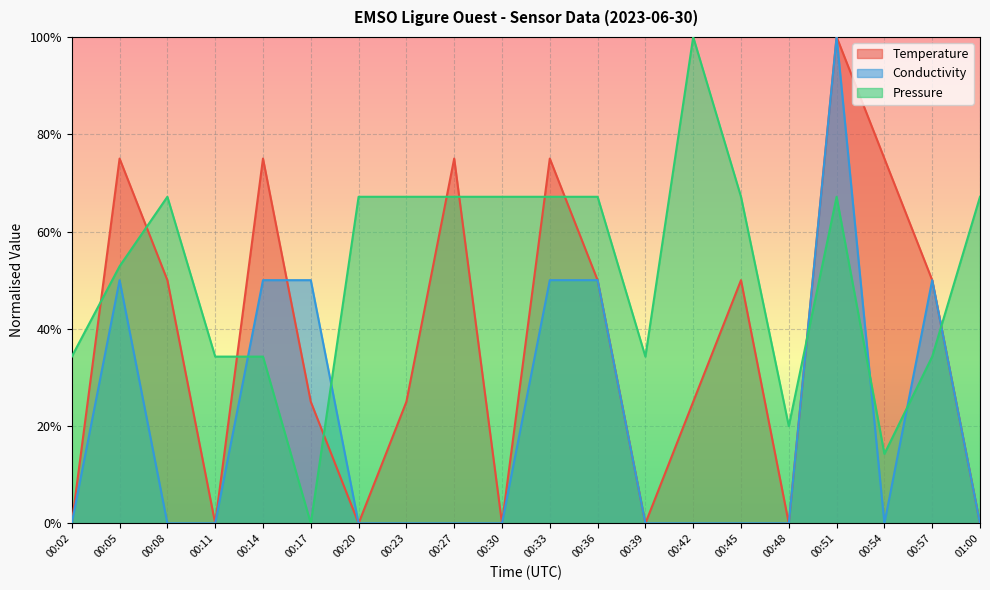

How many series are shown in this chart?

3